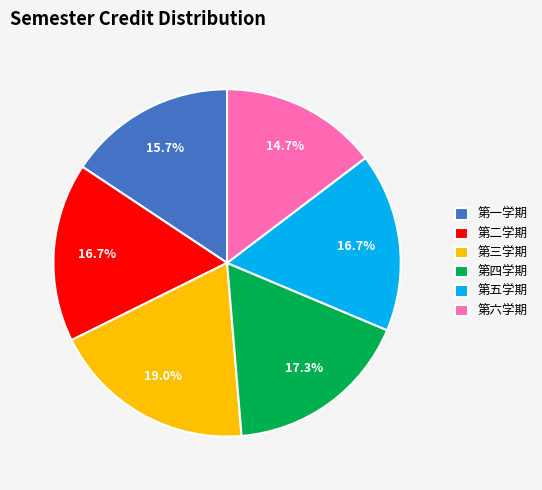

Does 第六学期 represent more than half of the total?

No